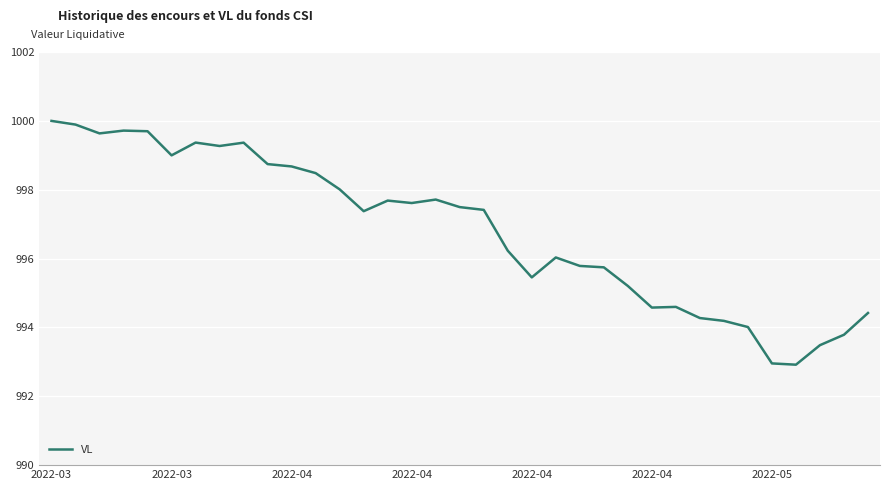

What is the difference between the maximum and minimum values?

7.1